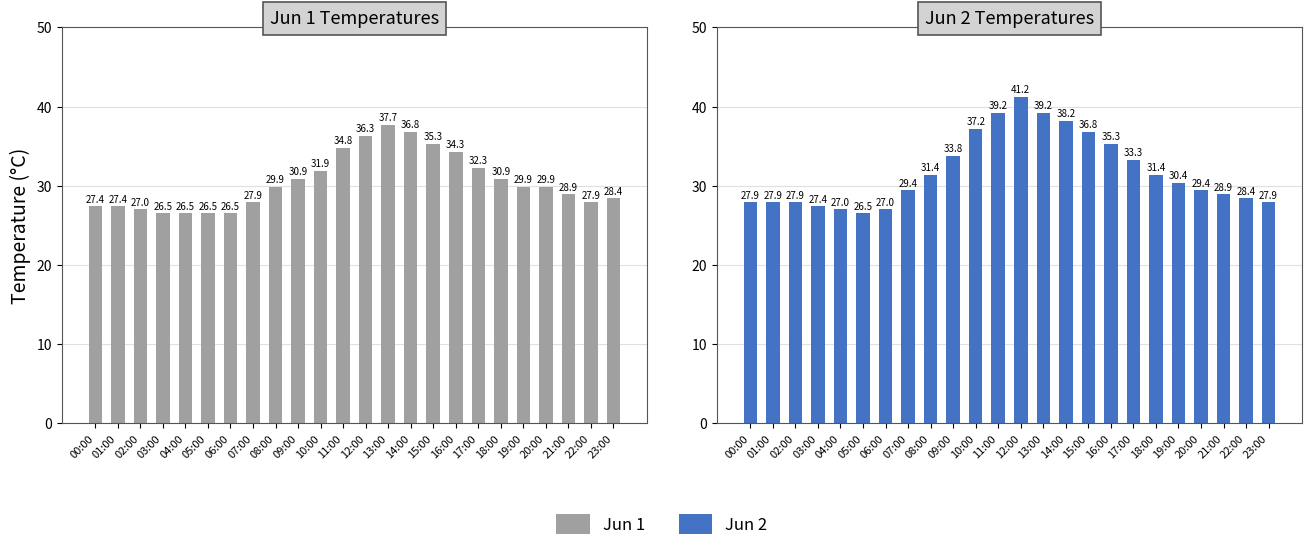

Reading right to left, list all the values displayed in this chart.

Jun 1: 23:00=28.4	22:00=27.9	21:00=28.9	20:00=29.9	19:00=29.9	18:00=30.9	17:00=32.3	16:00=34.3	15:00=35.3	14:00=36.8	13:00=37.7	12:00=36.3	11:00=34.8	10:00=31.9	09:00=30.9	08:00=29.9	07:00=27.9	06:00=26.5	05:00=26.5	04:00=26.5	03:00=26.5	02:00=27.0	01:00=27.4	00:00=27.4
Jun 2: 23:00=27.9	22:00=28.4	21:00=28.9	20:00=29.4	19:00=30.4	18:00=31.4	17:00=33.3	16:00=35.3	15:00=36.8	14:00=38.2	13:00=39.2	12:00=41.2	11:00=39.2	10:00=37.2	09:00=33.8	08:00=31.4	07:00=29.4	06:00=27.0	05:00=26.5	04:00=27.0	03:00=27.4	02:00=27.9	01:00=27.9	00:00=27.9